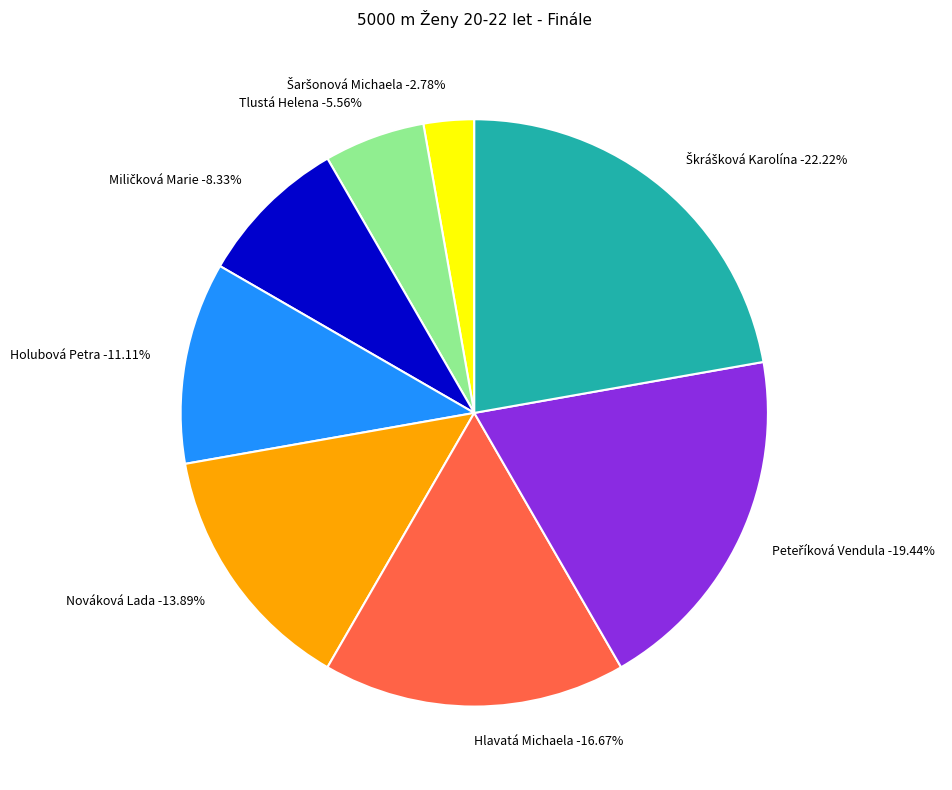

What is the change in value from Šaršonová Michaela to Peteříková Vendula?

+6